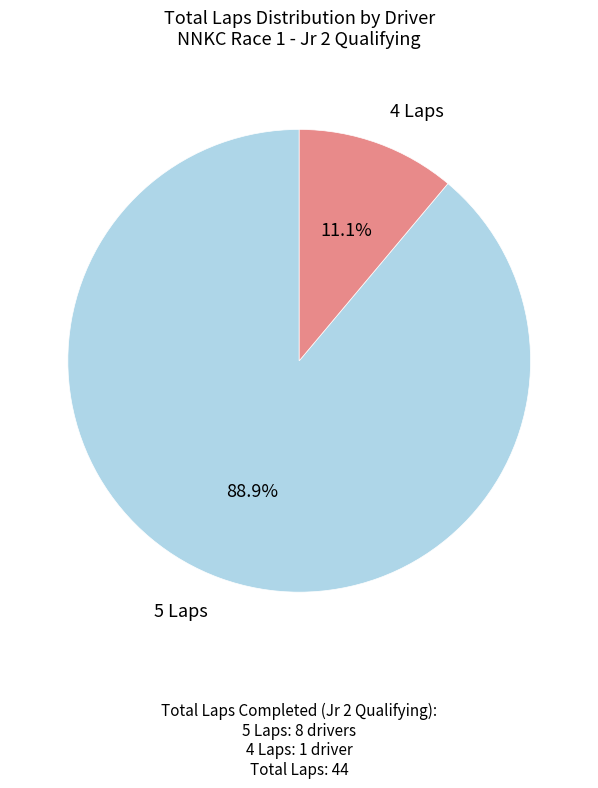

Rank the categories by value from lowest to highest.

4 Laps, 5 Laps